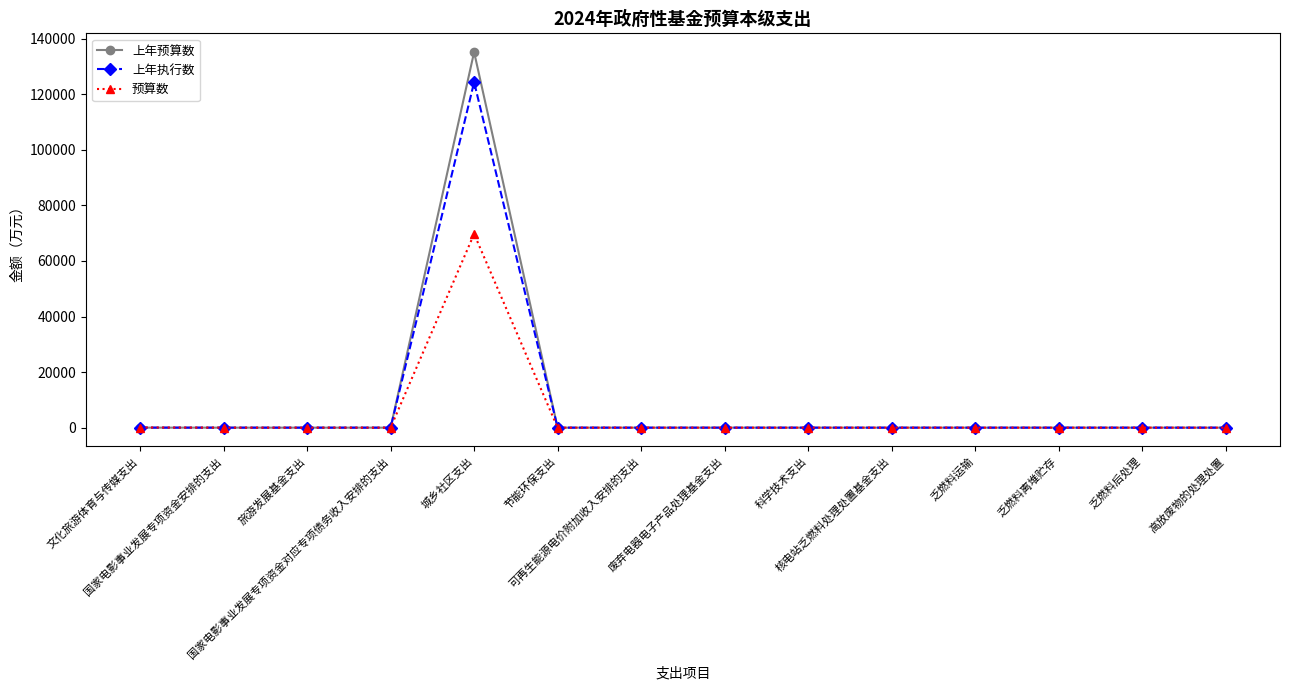

True or false: 上年执行数 has more than 0 interior local peaks.

True